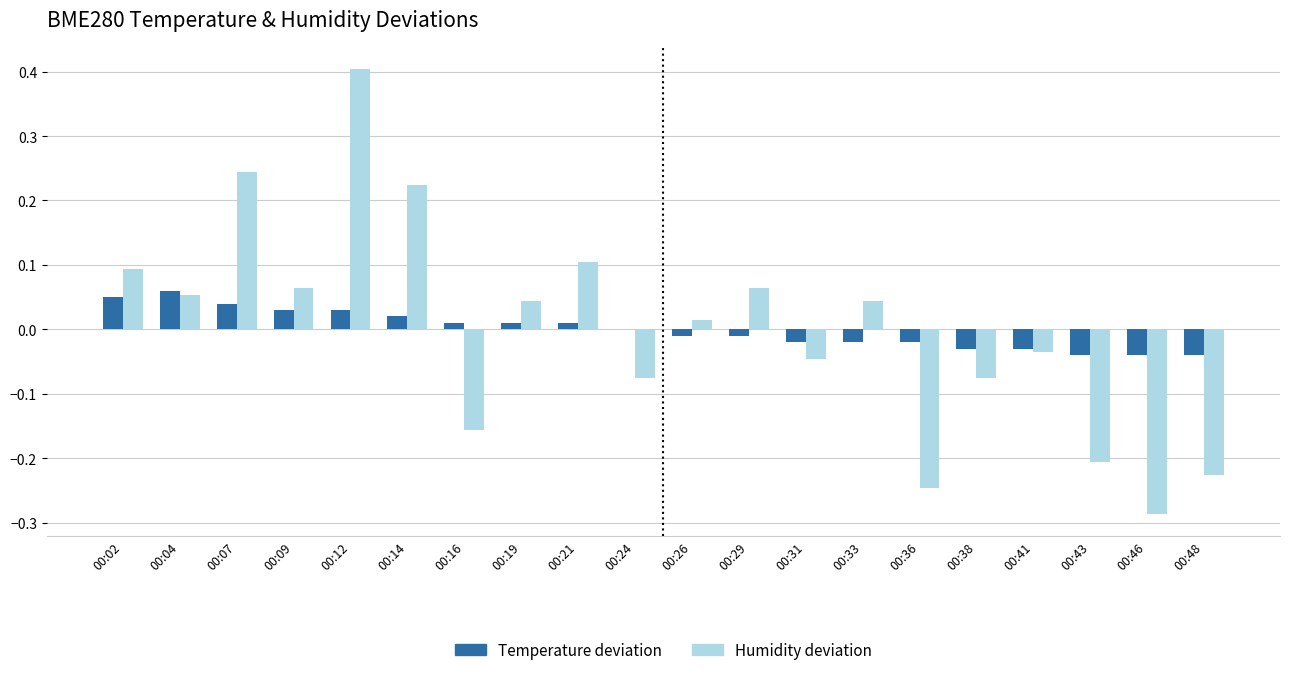

Which series changed the most between 00:07 and 00:21?

Humidity deviation